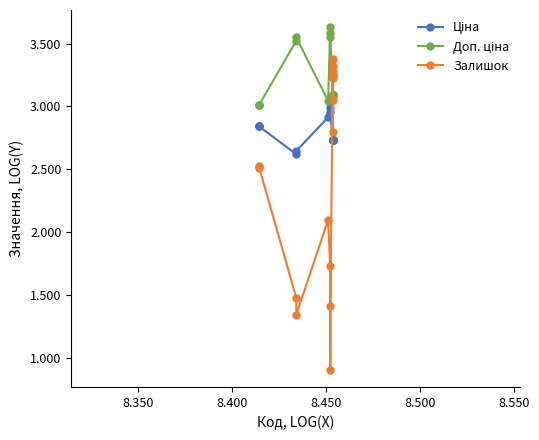

True or false: Залишок has more than 1 points higher than both neighbors.

True